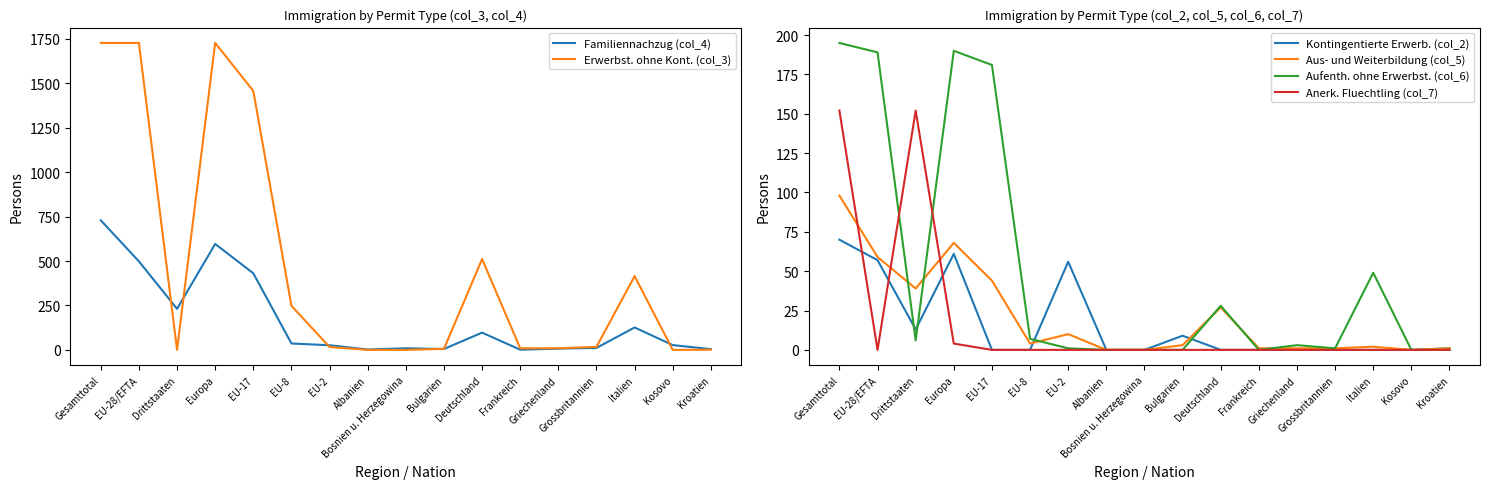

Between Europa and Bosnien u. Herzegowina, which is larger?

Europa